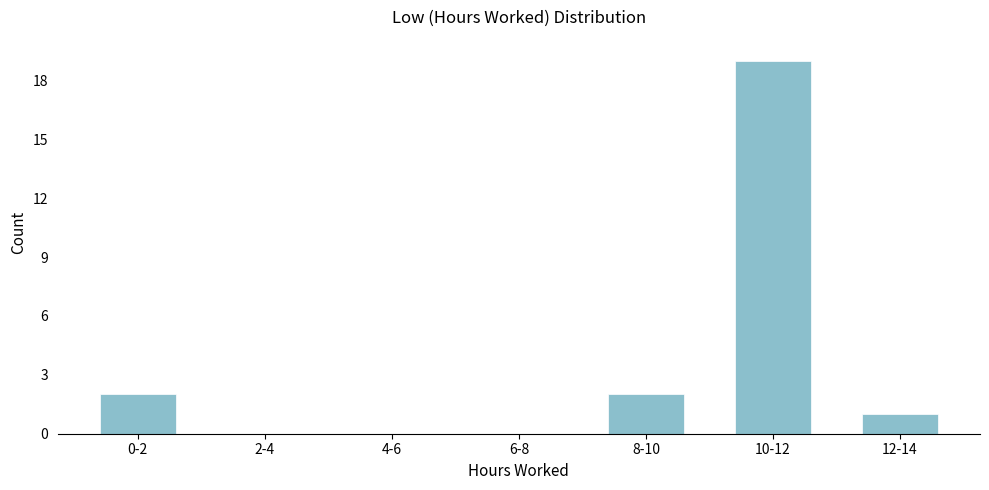

Reading left to right, transcribe all the data shown in this chart.

0-2=2	2-4=0	4-6=0	6-8=0	8-10=2	10-12=19	12-14=1